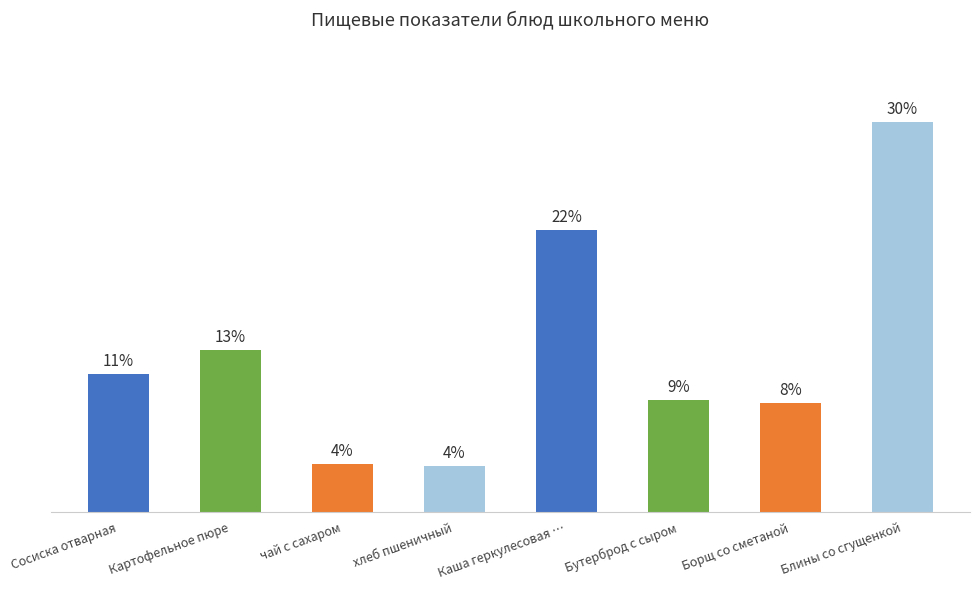

At which label is the value closest to 271?

Картофельное пюре